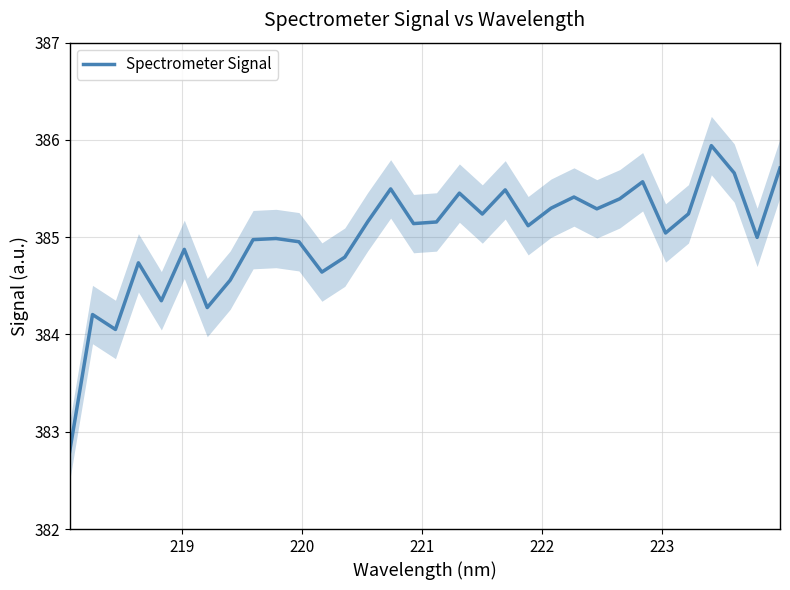

What is the difference between the second highest and minimum values?

2.9